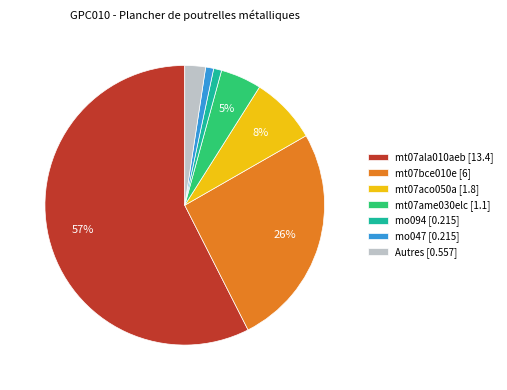

Which has a higher value, mo047 [0.215] or mt07bce010e [6]?

mt07bce010e [6]